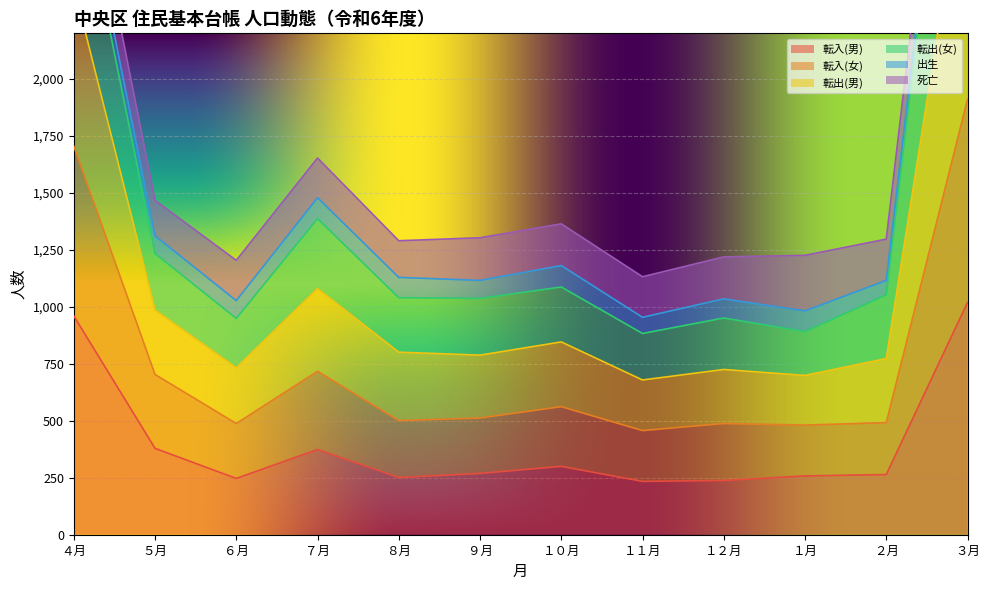

Which series changed the most between ４月 and ５月?

転出(女)